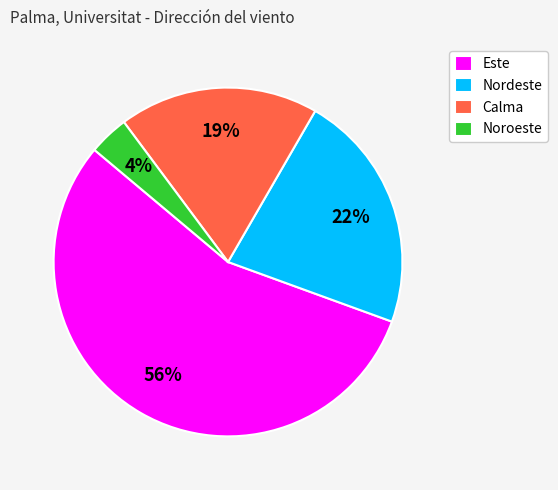

To the nearest percent, what is the combined percentage of Calma and Este?

74%